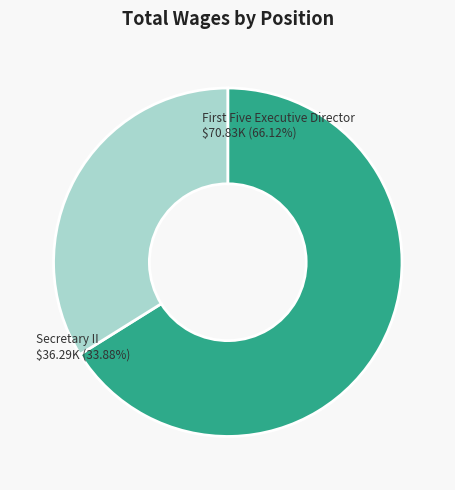

How many slices are in this pie chart?

2